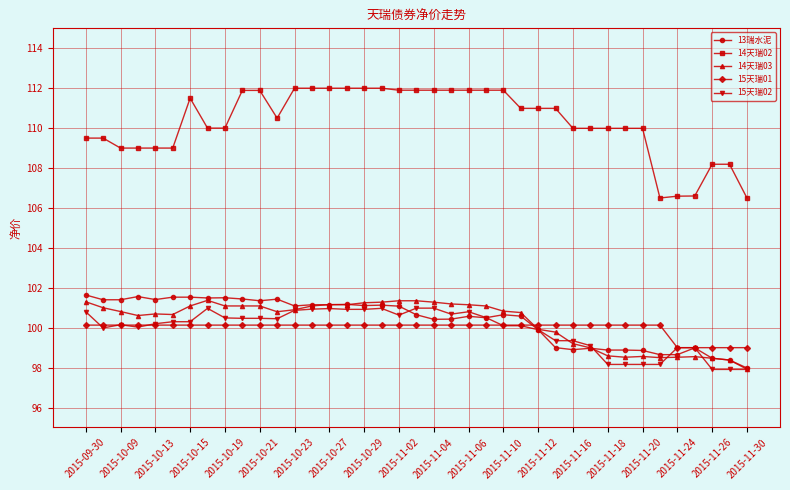

Which series has the largest total across all categories?

14天瑞02